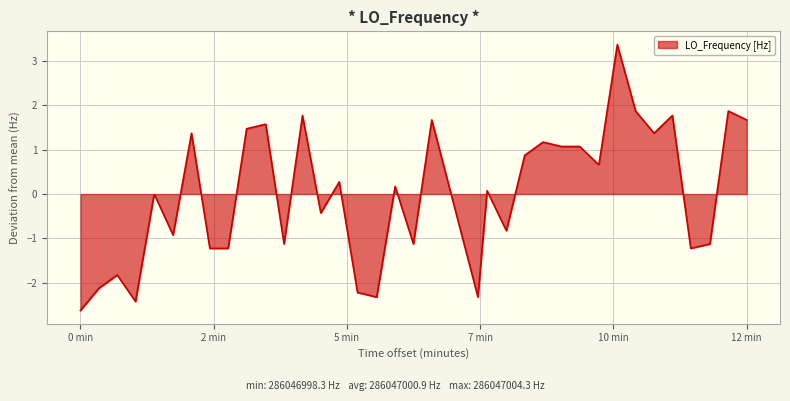

What is the smallest value displayed?

-2.6